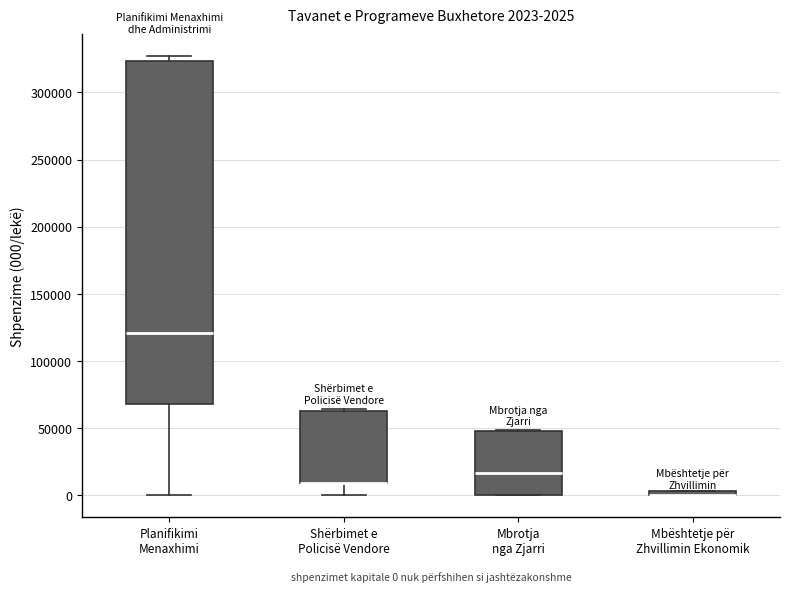

Which box is the tallest, from its lower edge to its upper edge?

Planifikimi Menaxhimi